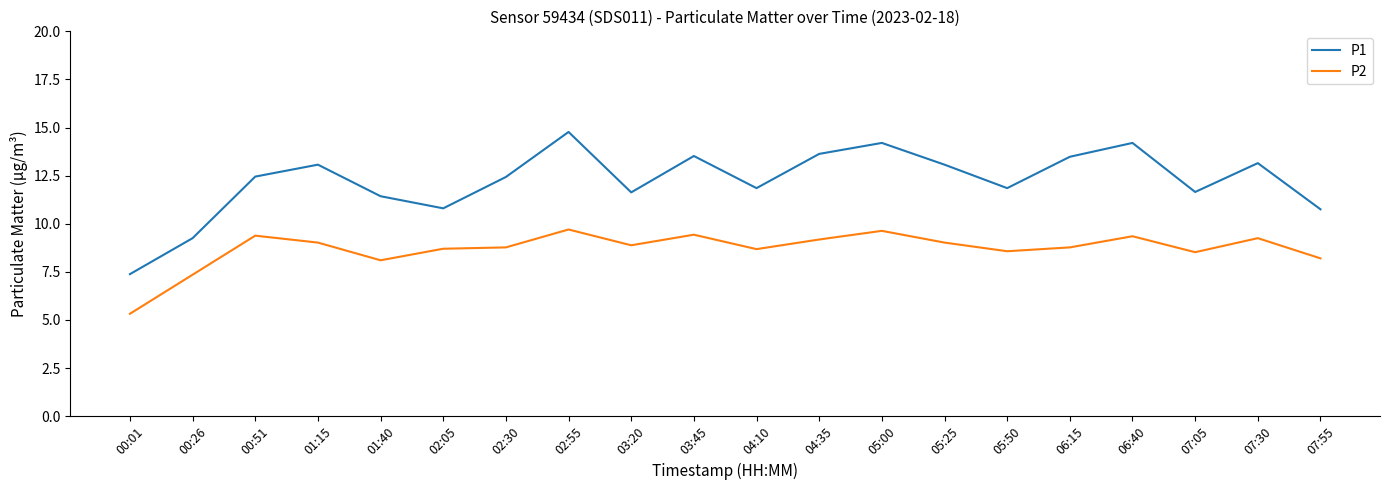

What is the maximum value shown in the chart?

14.8